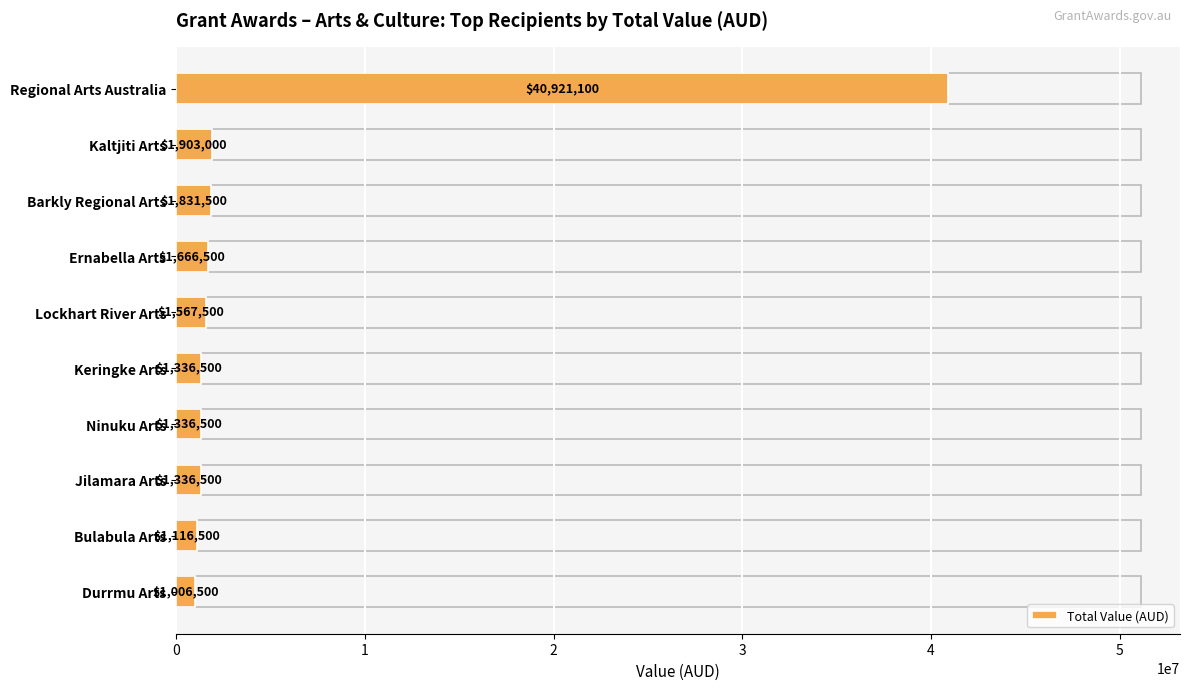

What is the difference between the maximum and minimum values?

39914600